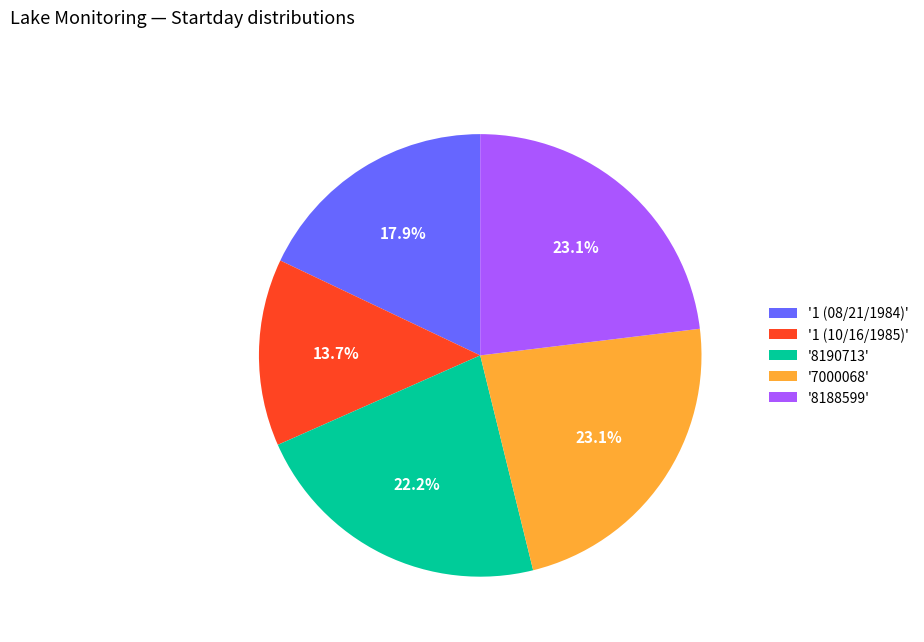

Which category has the smallest portion of the pie?

'1 (10/16/1985)'